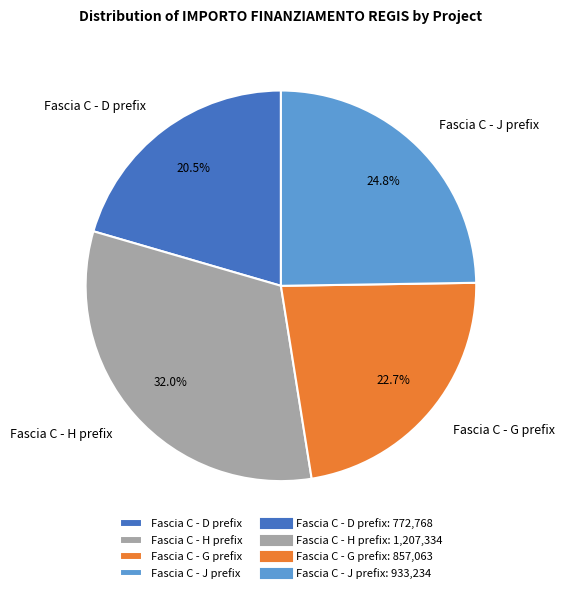

Rank the categories by value from highest to lowest.

Fascia C - H prefix, Fascia C - J prefix, Fascia C - G prefix, Fascia C - D prefix